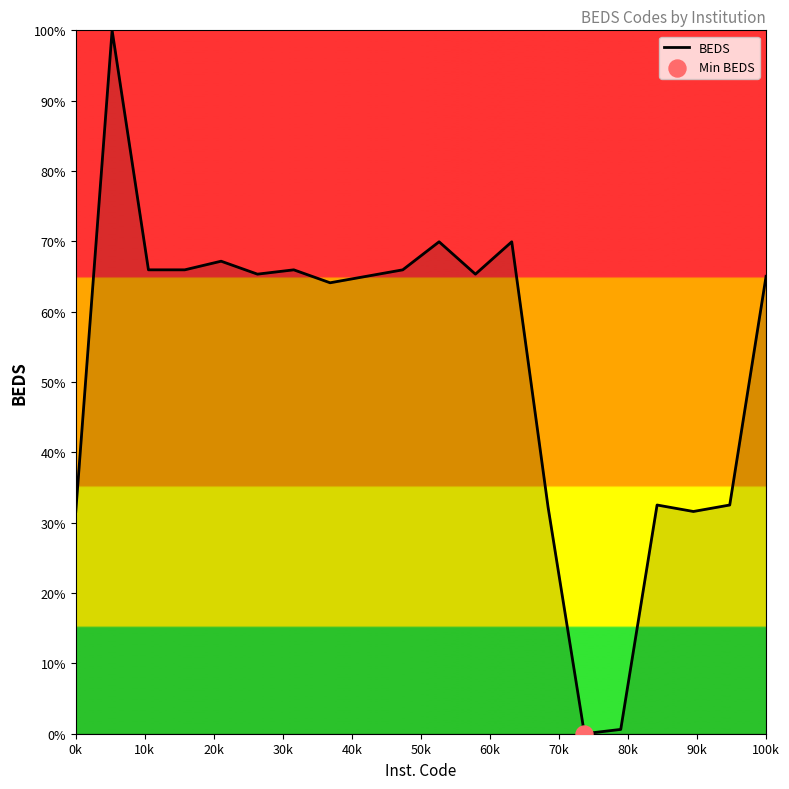

What is the difference between the maximum and minimum values?

100.0